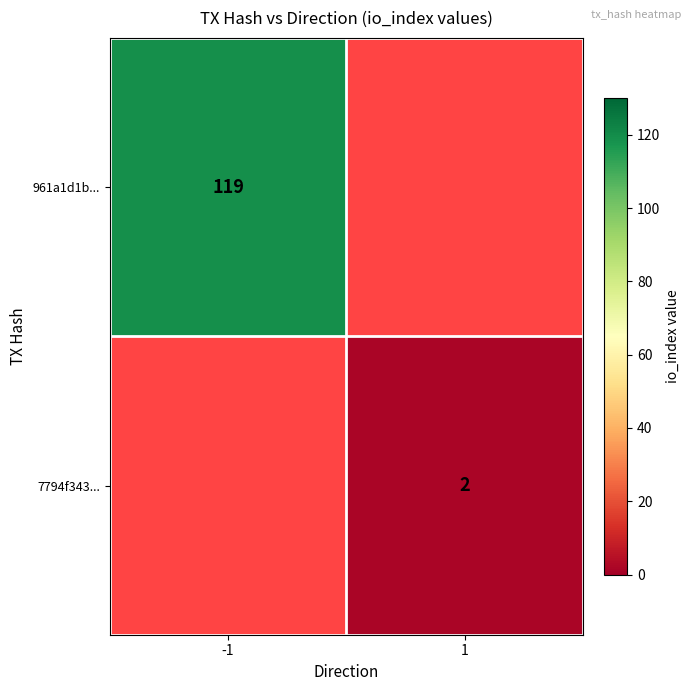

What is the minimum value shown in the chart?

2.0